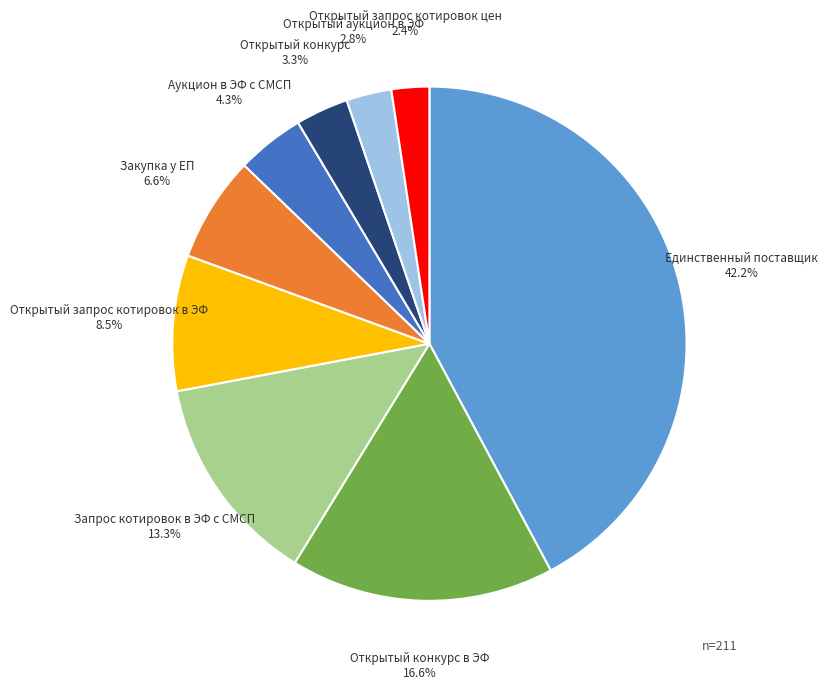

Is there any slice that represents more than half of the pie?

No